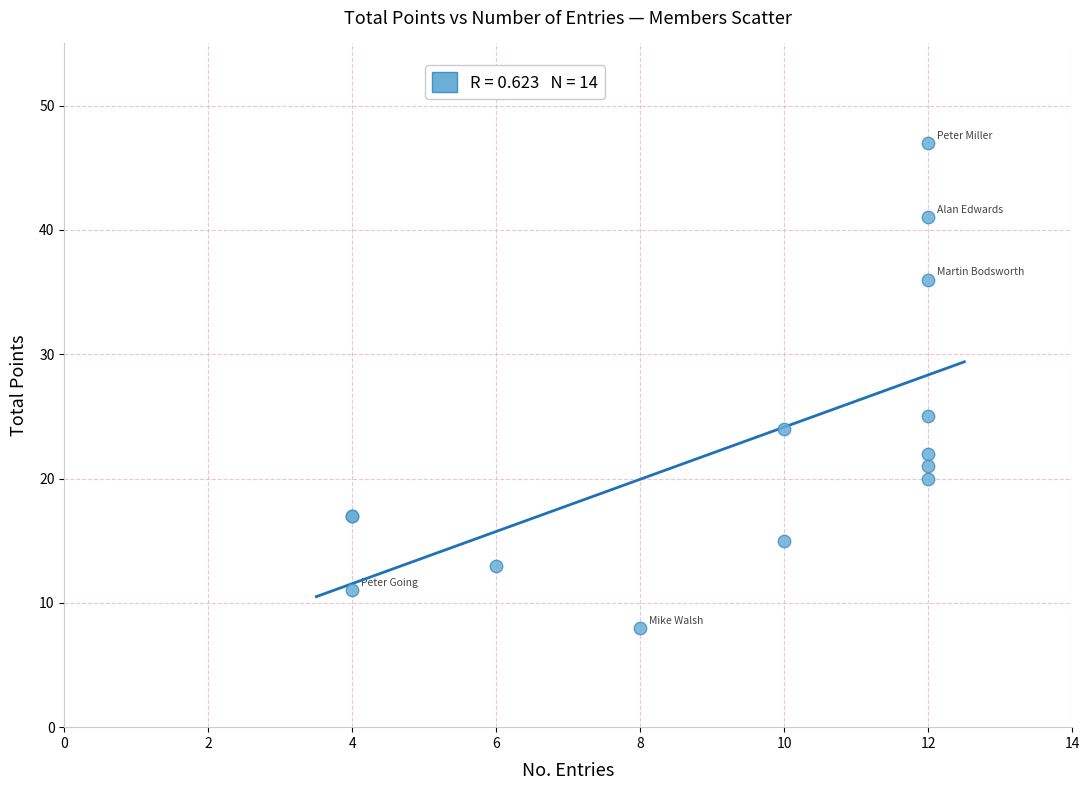

What Y value in the scatter plot is closest to 27?

25